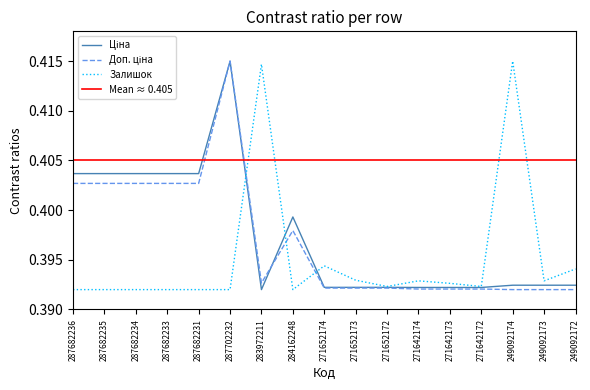

At 284162248, list the series in order from smallest to largest.

Залишок, Доп. ціна, Ціна